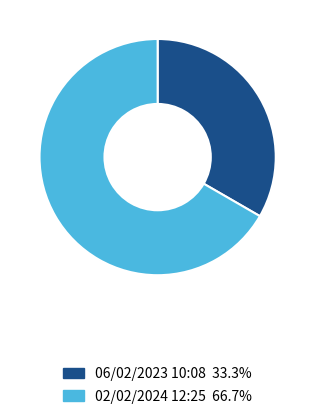

Does 06/02/2023 10:08 33.3% represent more than half of the total?

No